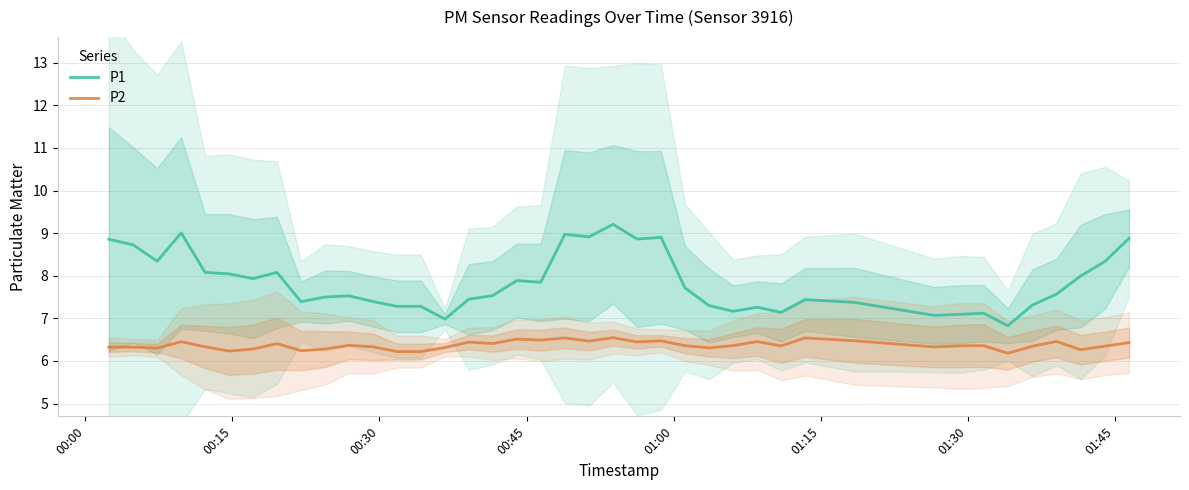

Reading left to right, what are all the values shown in this chart?

P1: 8.9	8.7	8.3	9.0	8.1	8.0	7.9	8.1	7.4	7.5	7.5	7.4	7.3	7.3	7.0	7.4	7.5	7.9	7.8	9.0	8.9	9.2	8.9	8.9	7.7	7.3	7.2	7.3	7.1	7.4	7.4	7.1	7.1	7.1	6.8	7.3	7.6	8.0	8.3	8.9
P2: 6.3	6.3	6.3	6.5	6.3	6.2	6.3	6.4	6.2	6.3	6.4	6.3	6.2	6.2	6.3	6.4	6.4	6.5	6.5	6.5	6.5	6.5	6.4	6.5	6.4	6.3	6.4	6.5	6.4	6.5	6.5	6.3	6.4	6.4	6.2	6.3	6.5	6.3	6.3	6.4